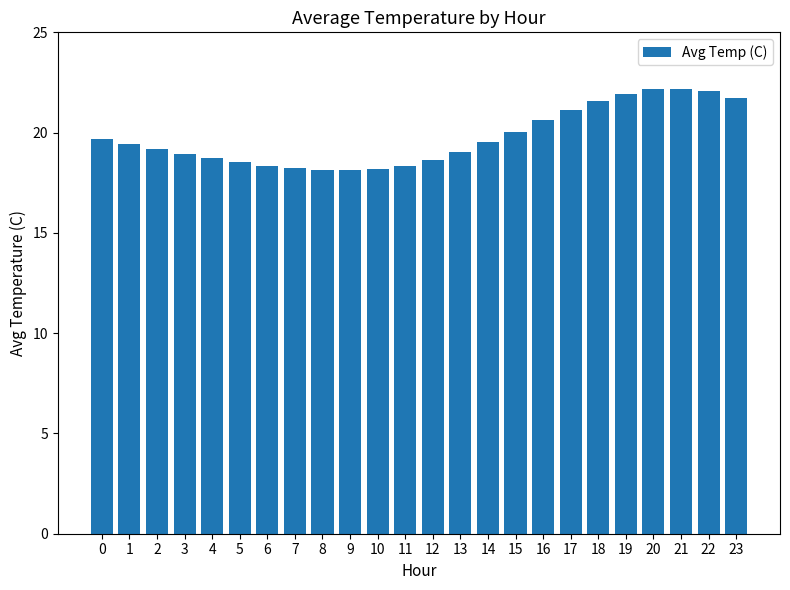

What is the difference between the second highest and second lowest values?

4.0